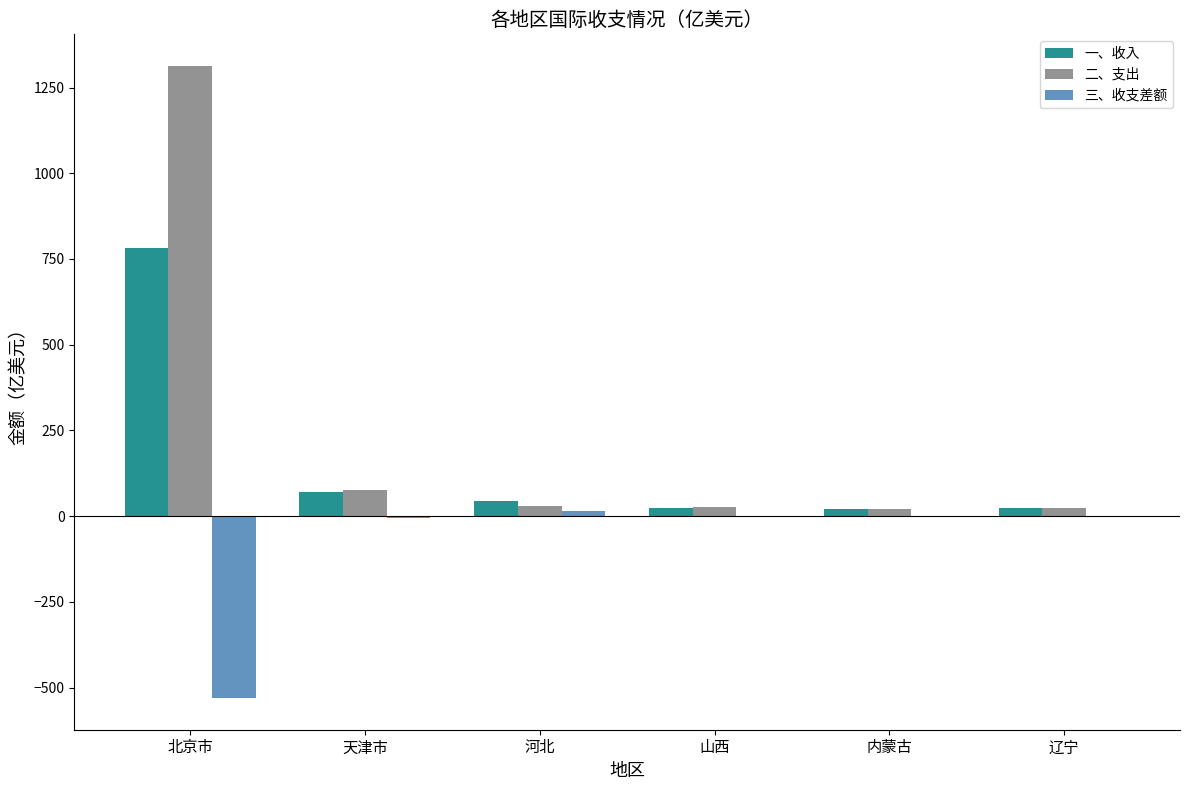

At which label does 二、支出 first exceed 30?

北京市